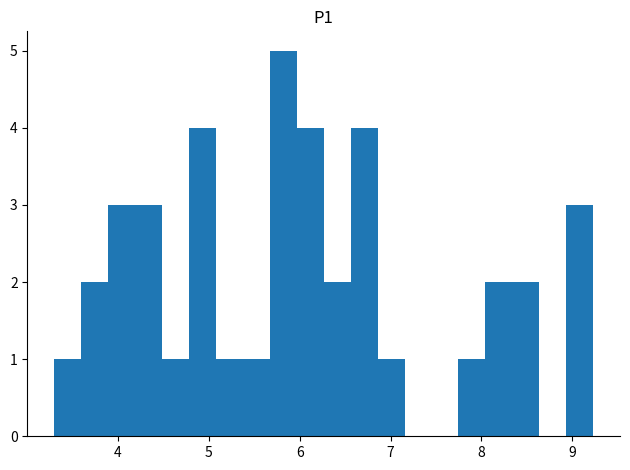

Around what value on the x-axis is the tallest bar? Give the approximate position of its centre, as read against the axis.

5.8